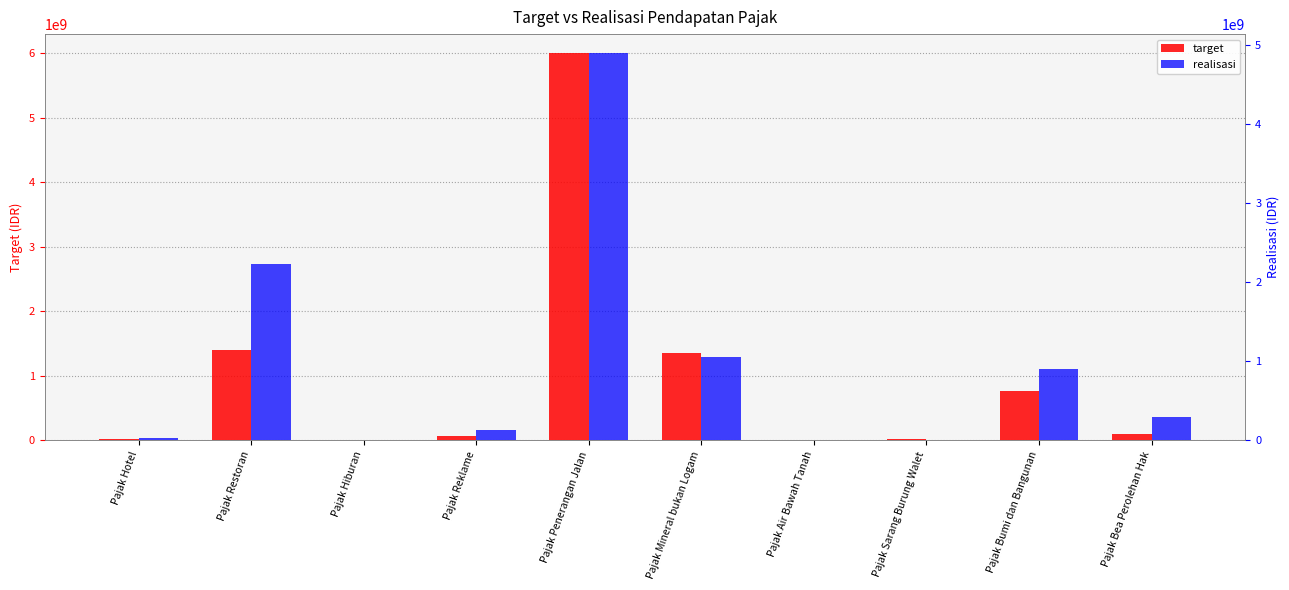

What is the difference between the highest and lowest values at Pajak Mineral bukan Logam?

298391225